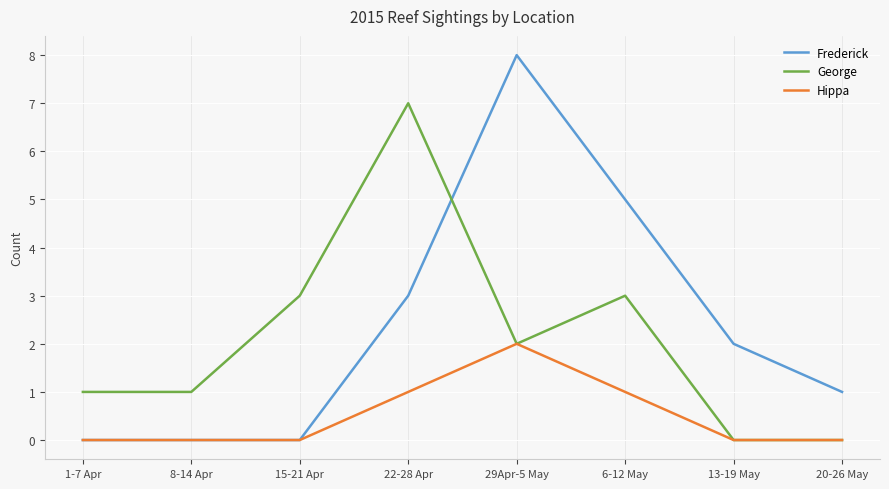

The Frederick series shows -3 at 15-21 Apr. True or false?

False